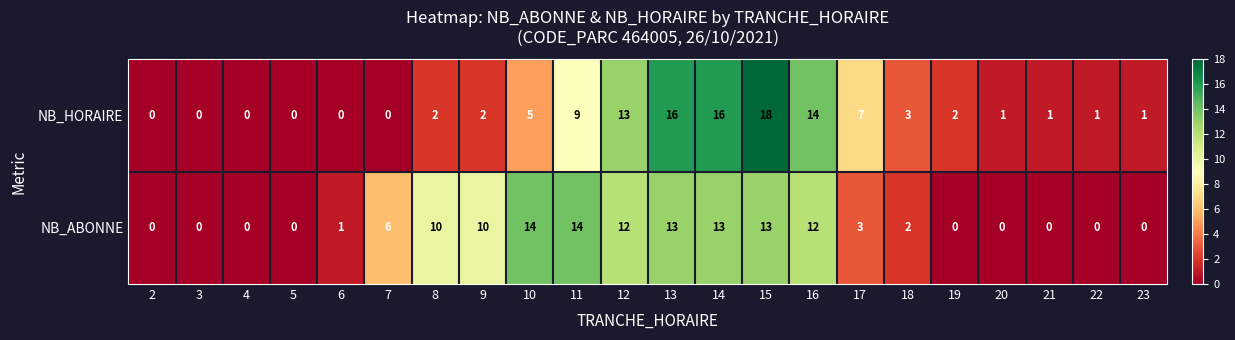

True or false: NB_ABONNE has a value of 18 at 15.

False